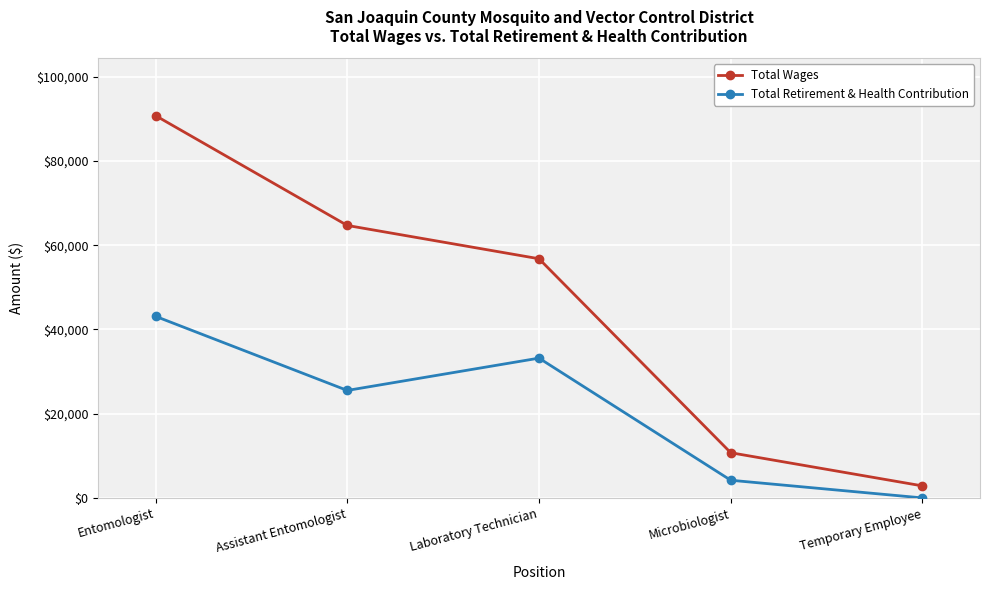

What is the average value of the Total Retirement & Health Contribution series?

21205